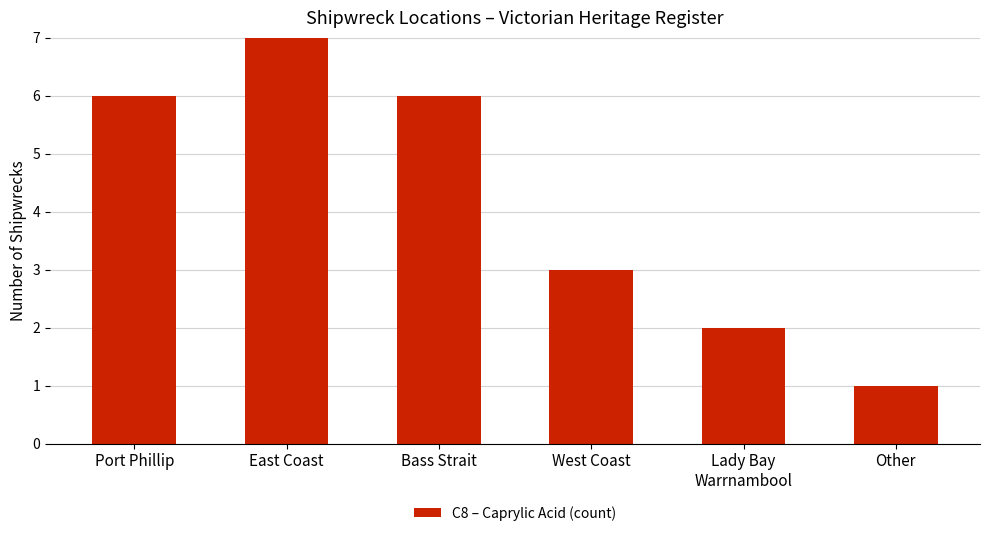

How many values are below 6?

3